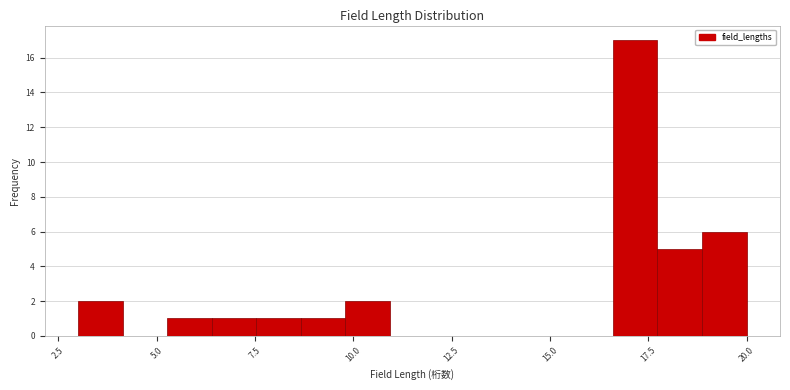

Read against the x-axis, roughly where is the centre of the tallest bar?

17.0